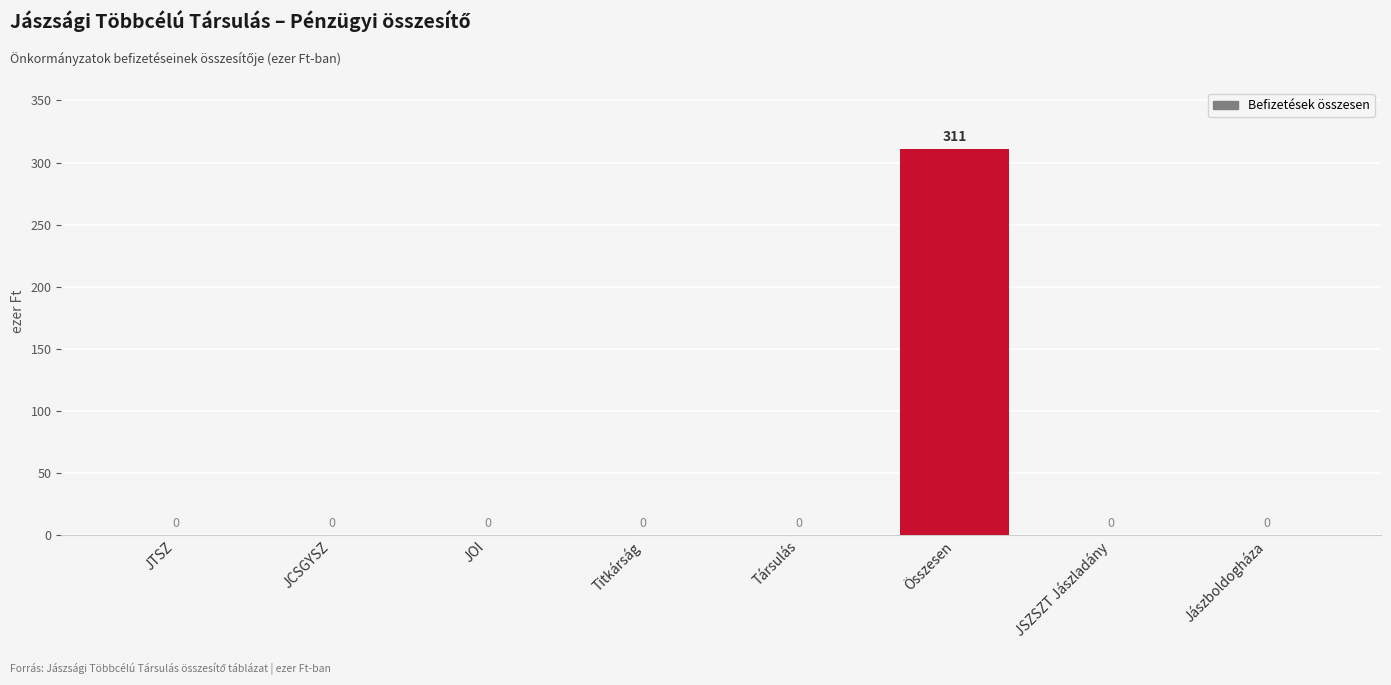

Reading right to left, what are all the values shown in this chart?

0	0	311	0	0	0	0	0